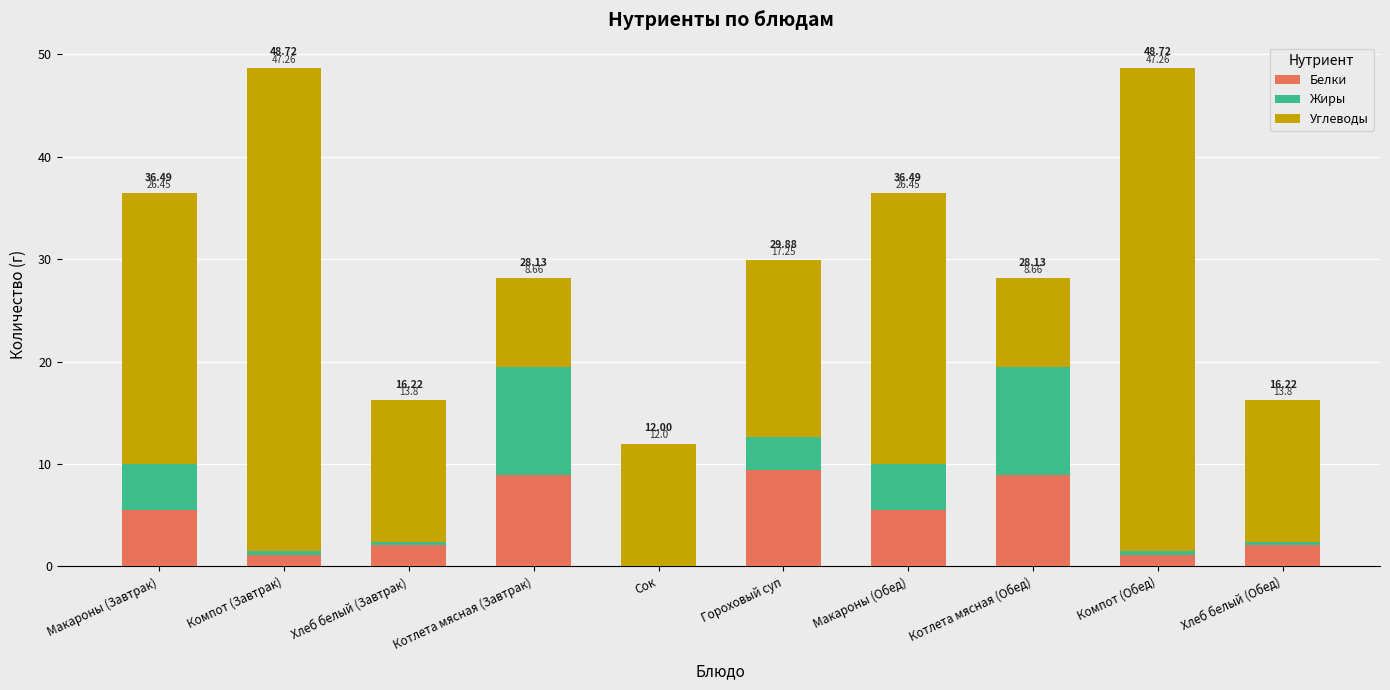

What is the total value across all series at Хлеб белый (Завтрак)?

16.2